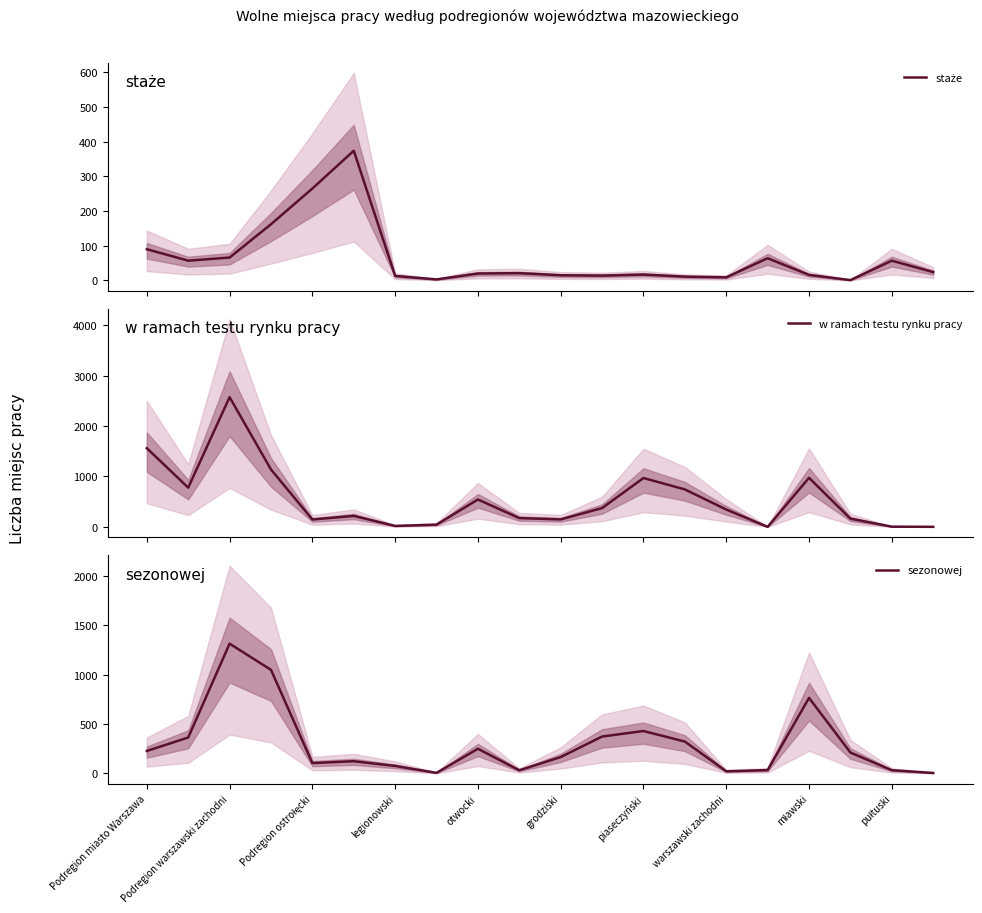

What is the maximum value for w ramach testu rynku pracy?

2572